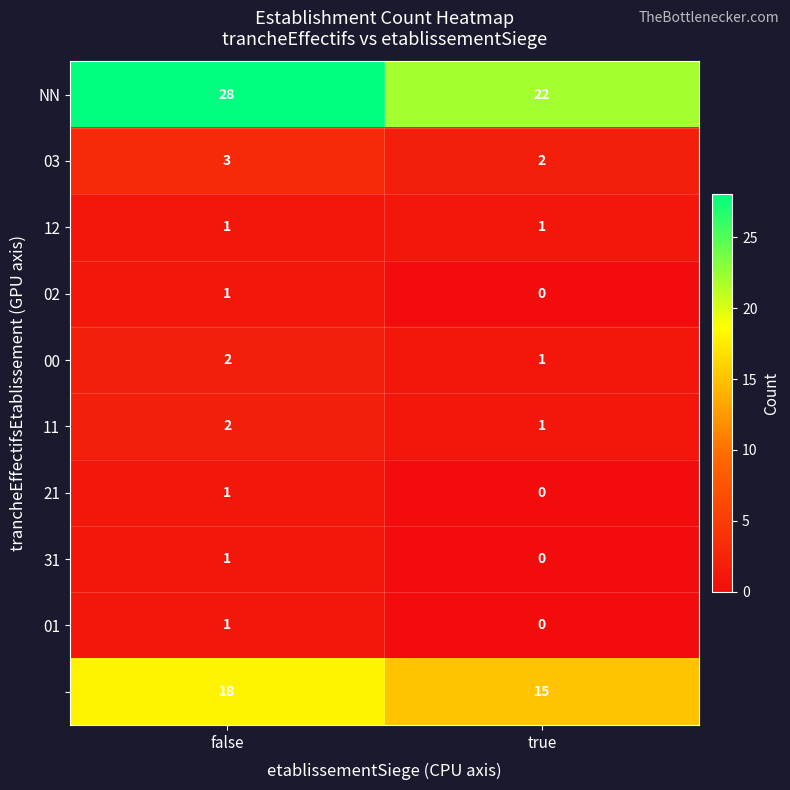

What is the difference between the highest and lowest values at true?

22